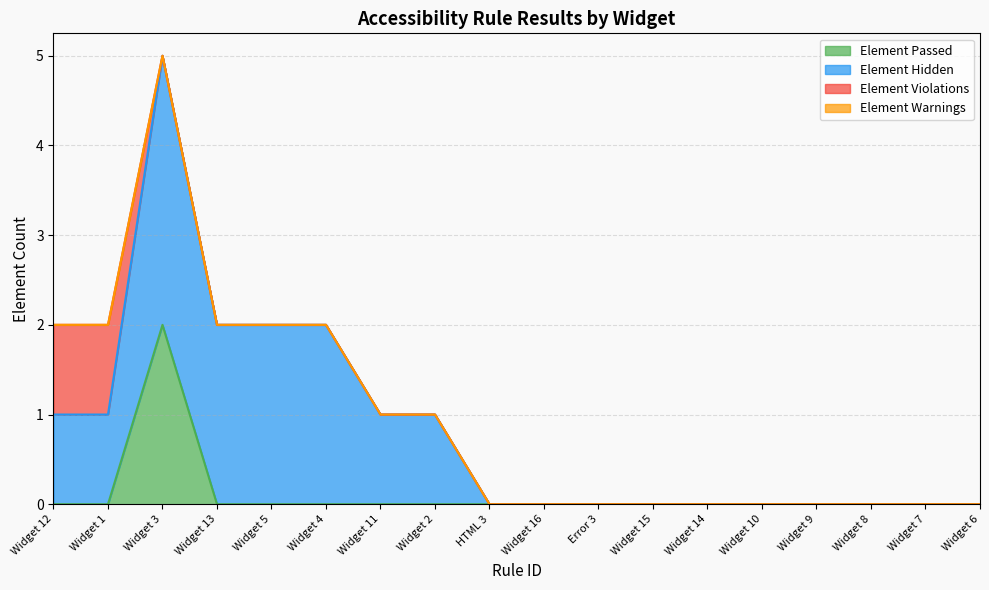

Rank the categories by Element Passed value from lowest to highest.

Widget 12, Widget 1, Widget 13, Widget 5, Widget 4, Widget 11, Widget 2, HTML 3, Widget 16, Error 3, Widget 15, Widget 14, Widget 10, Widget 9, Widget 8, Widget 7, Widget 6, Widget 3